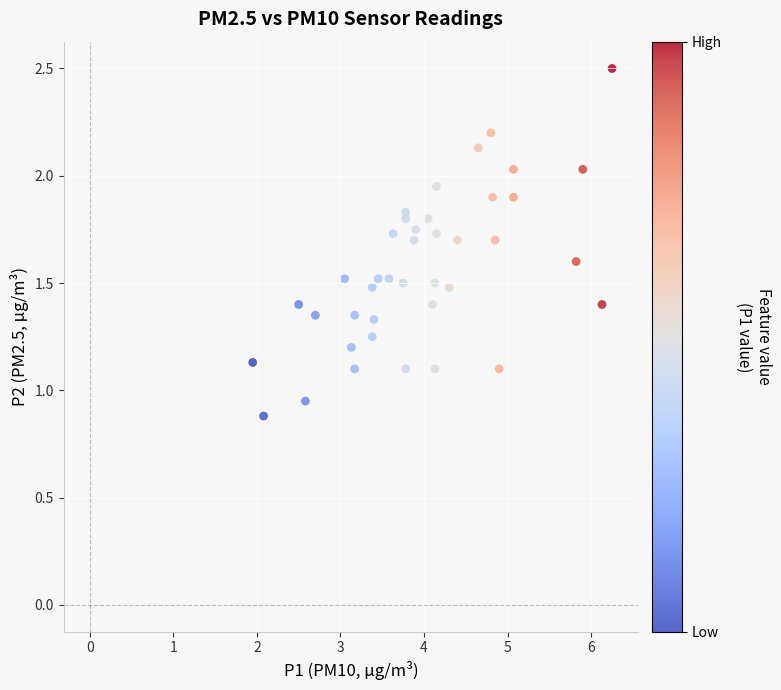

What is the range of X values (max minus min)?

4.3